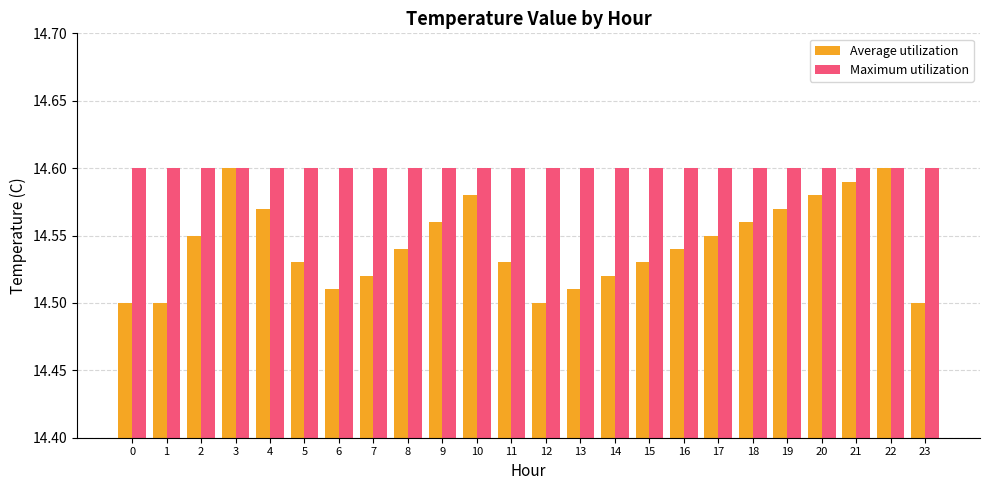

Which series has the widest spread of values?

Average utilization